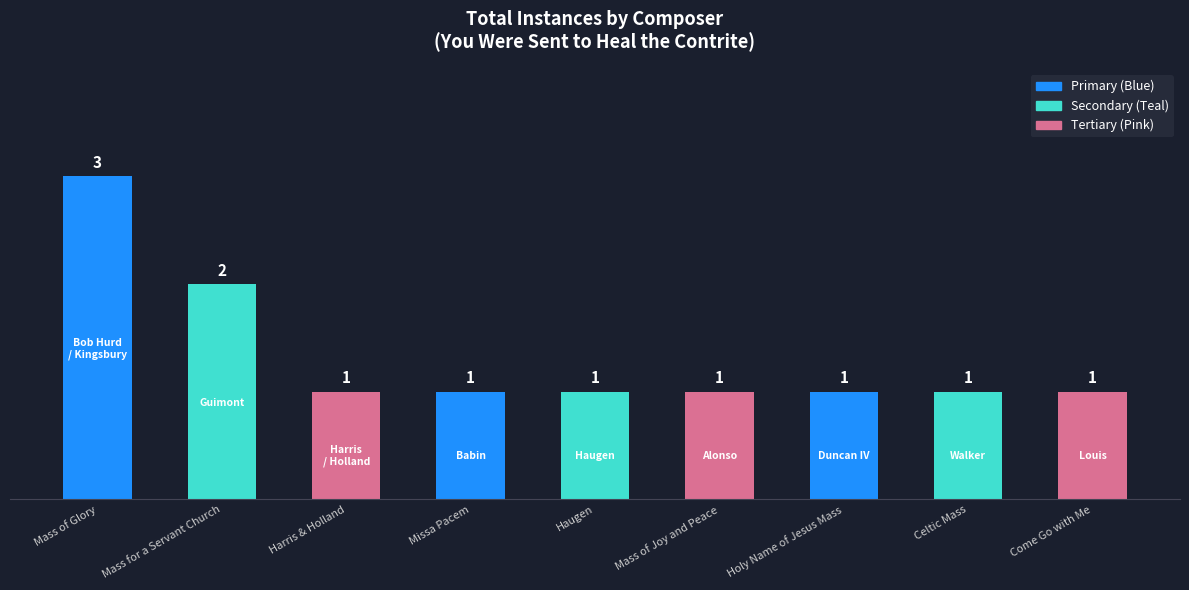

What is the label of the 2nd bar from the right?

Celtic Mass